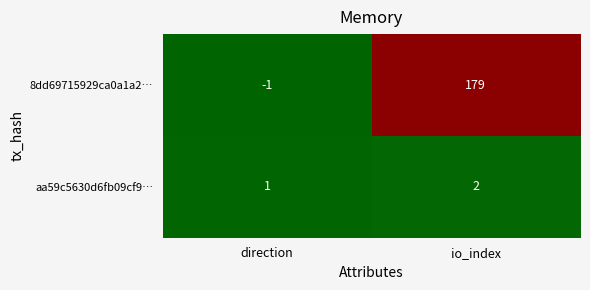

Which series has the largest range (max minus min)?

8dd69715929ca0a1a2…